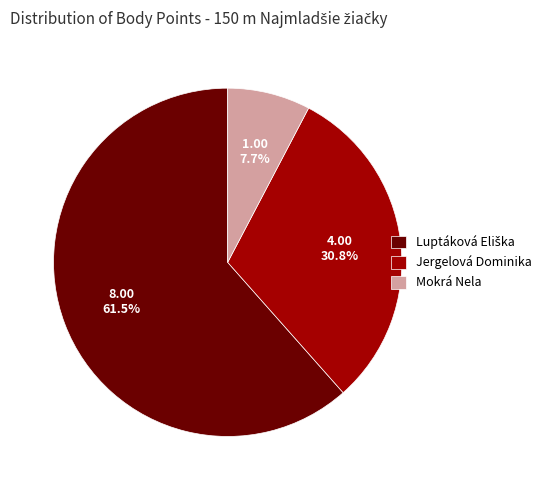

Is there a majority slice in this chart?

Yes